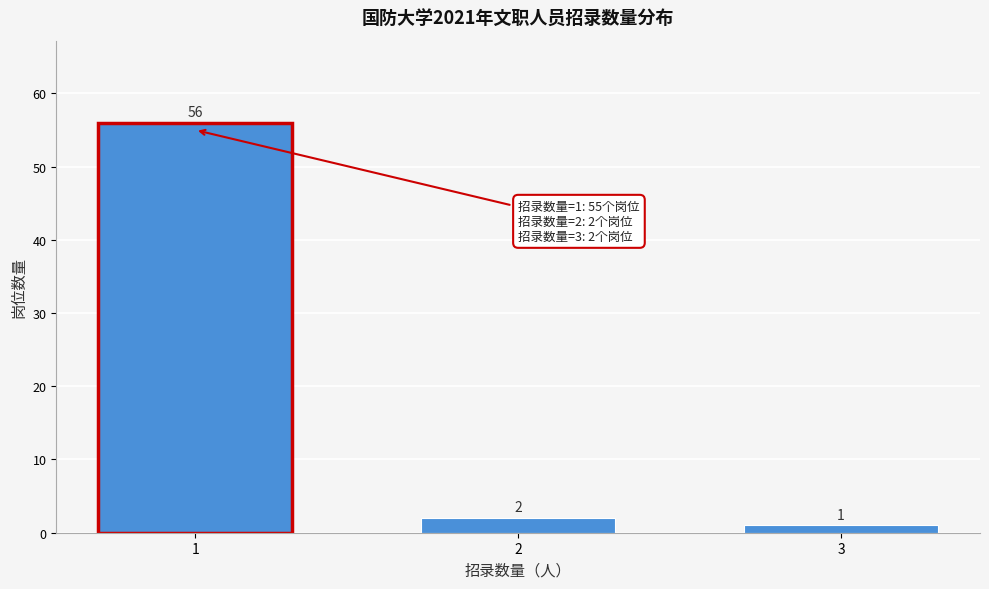

Reading right to left, transcribe all the data shown in this chart.

1	2	56